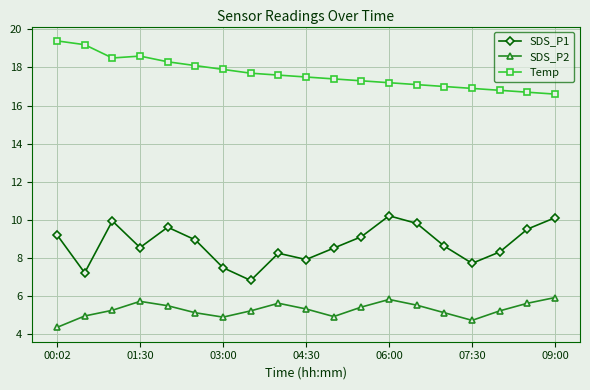

Which series has the largest total across all categories?

Temp